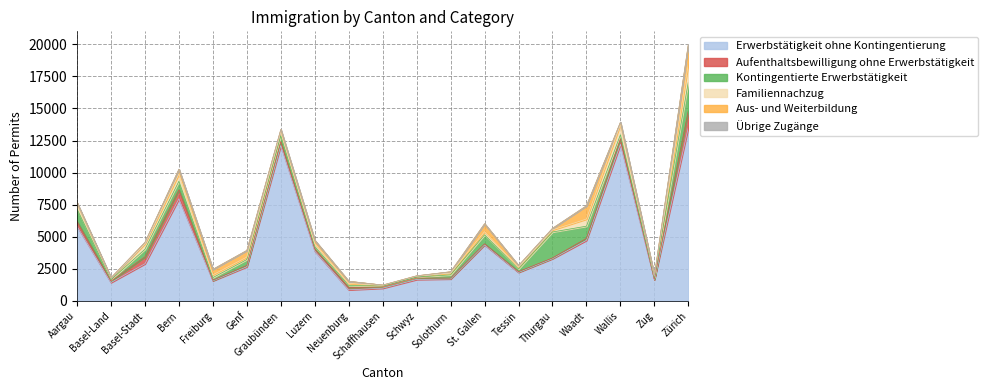

Which label corresponds to the largest value in the chart?

Zürich